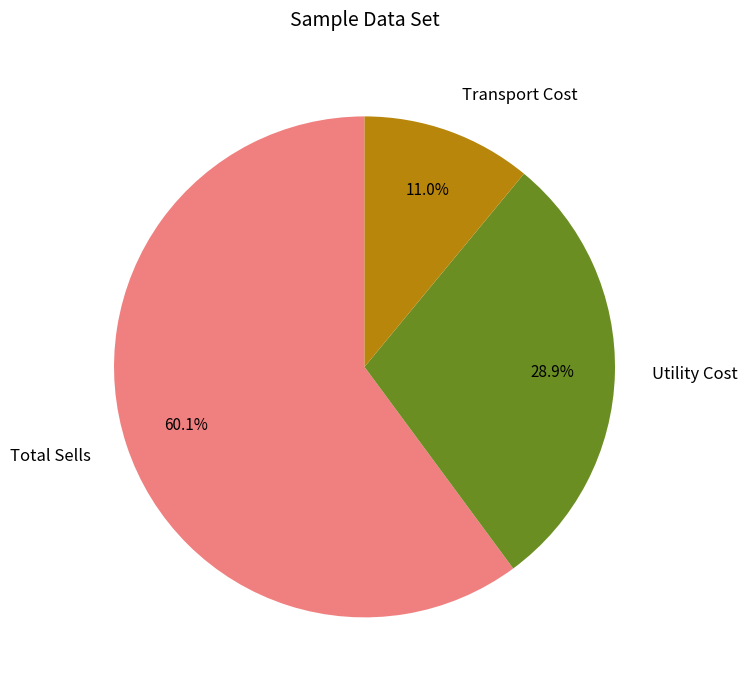

To the nearest percent, what is the difference between the largest and smallest slice percentages?

49%